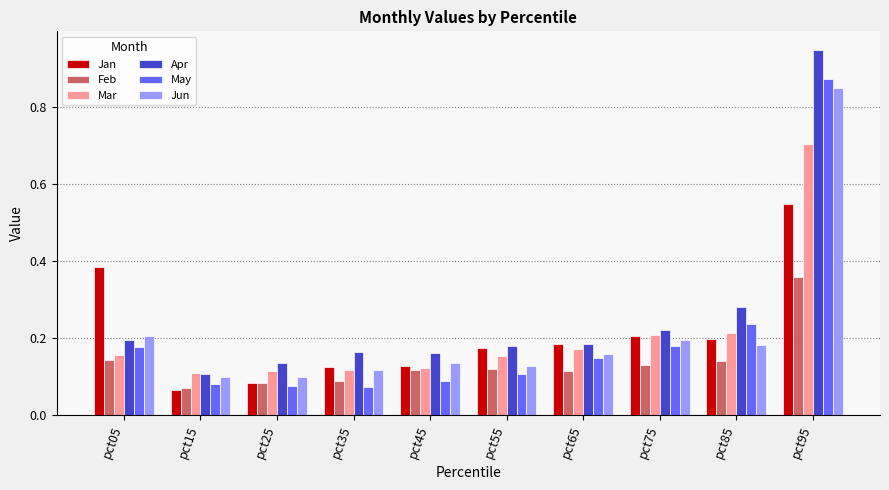

What is the difference between the Jun values at pct45 and pct95?

0.7